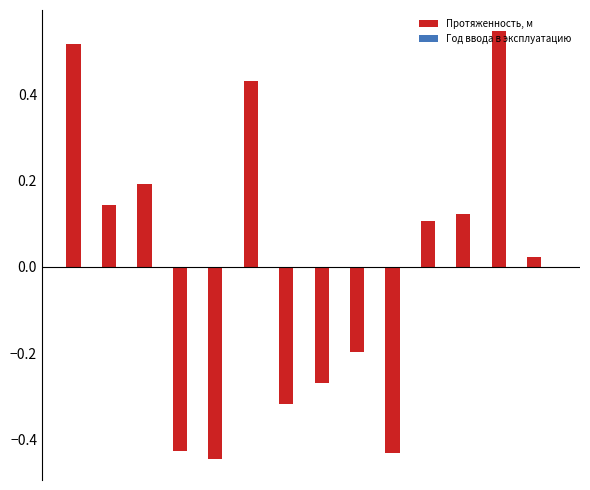

What is the difference between the maximum and second lowest values?

1.0